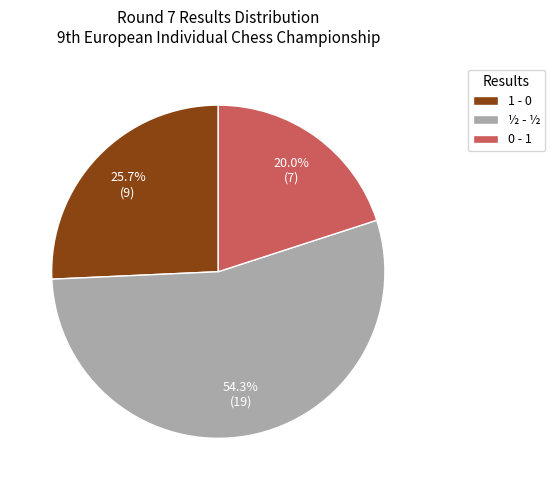

Rank the categories by value from highest to lowest.

½ - ½, 1 - 0, 0 - 1